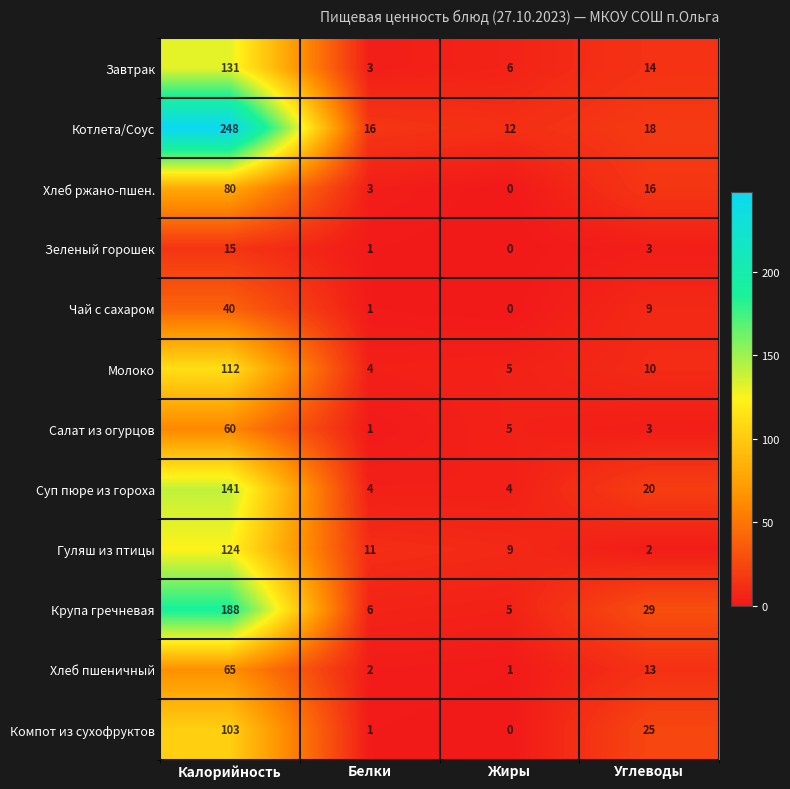

At which category is the sum across all series the highest?

Калорийность